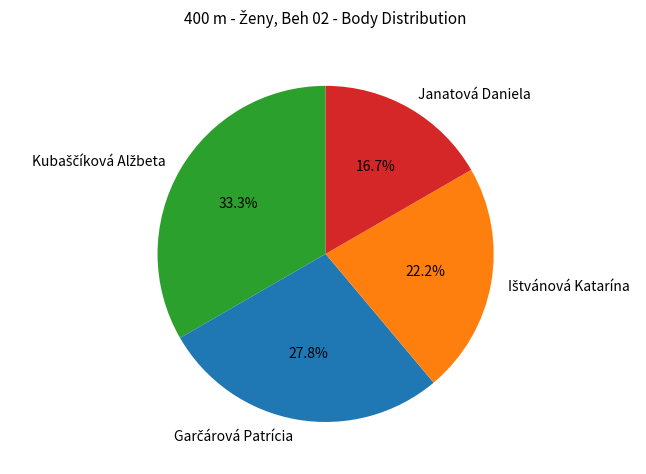

Count the number of slices in the pie.

4